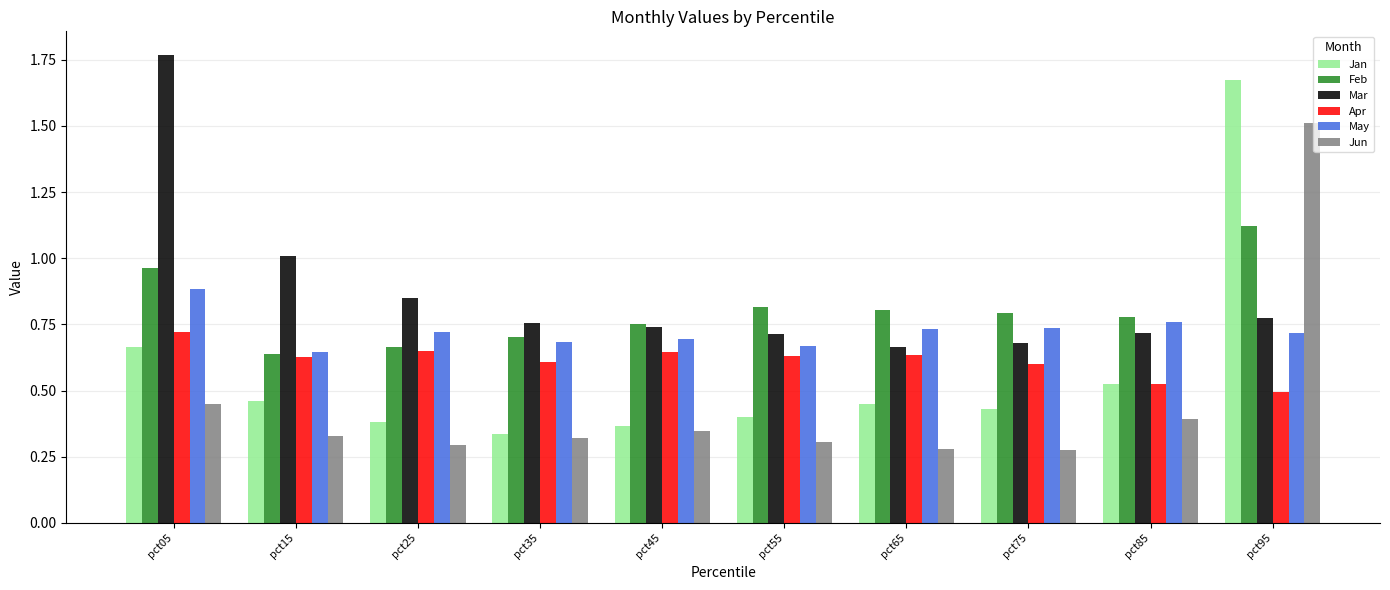

What is the sum of all Mar values?

8.7